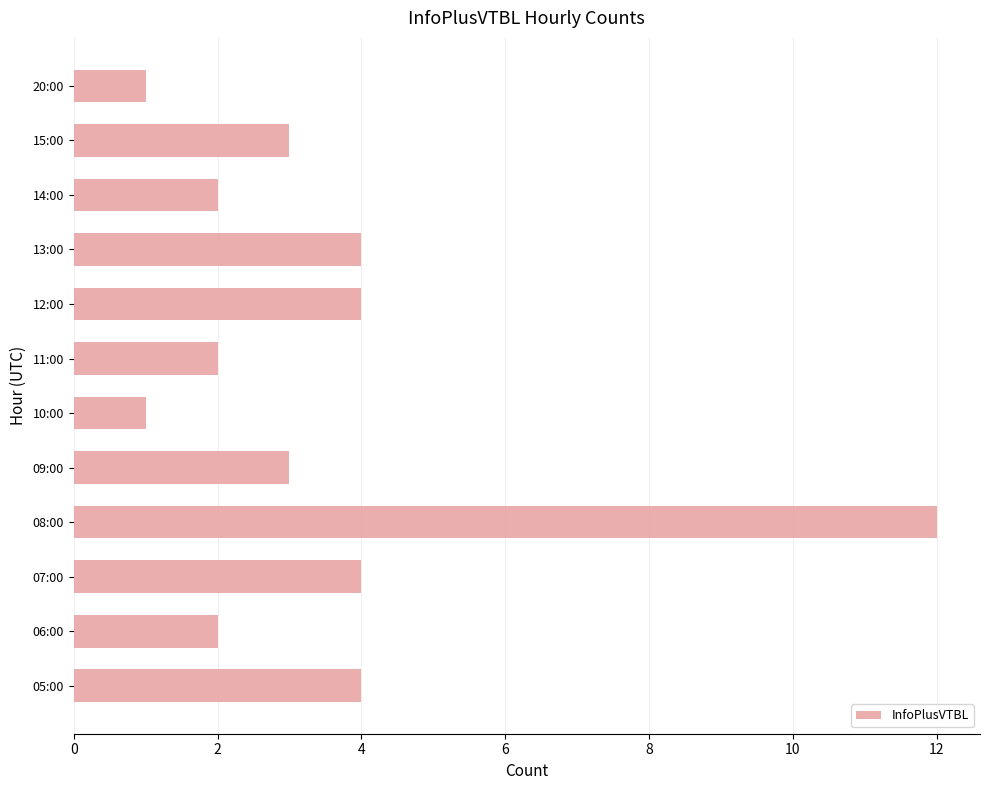

At which category does the chart reach its peak across all series?

08:00